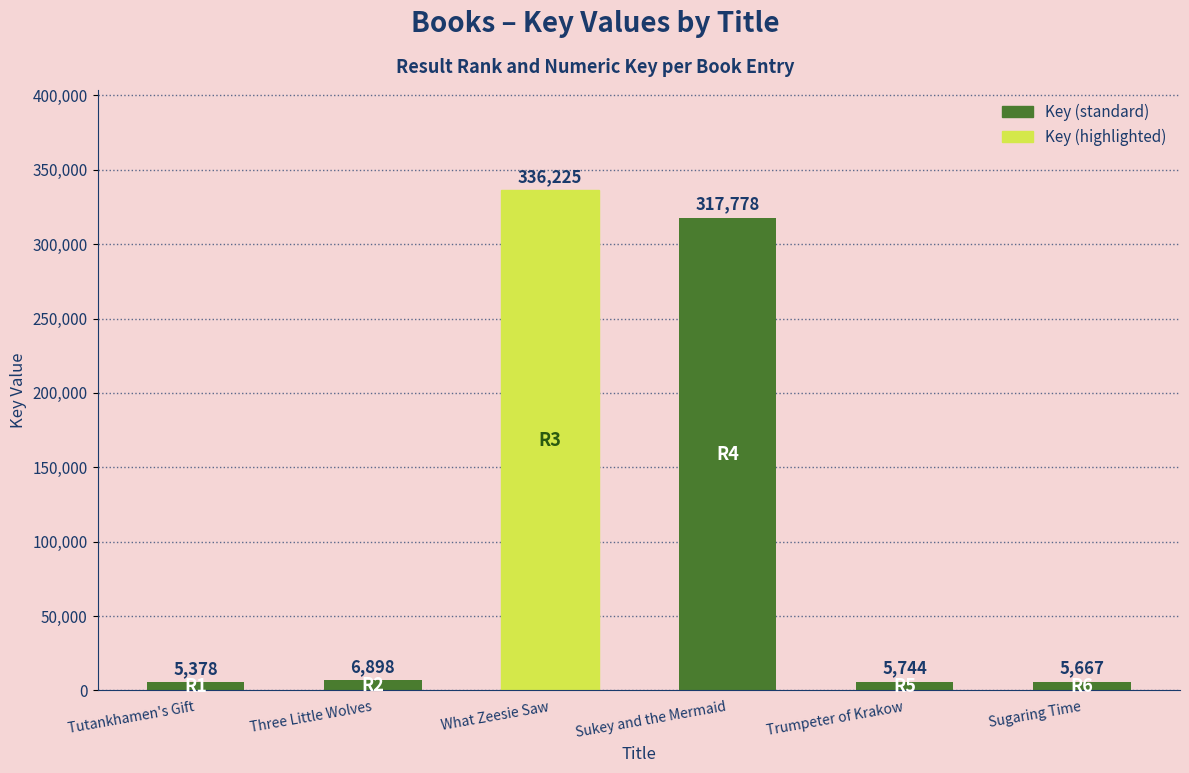

List the labels in order of value, smallest first.

Tutankhamen's Gift, Sugaring Time, Trumpeter of Krakow, Three Little Wolves, Sukey and the Mermaid, What Zeesie Saw